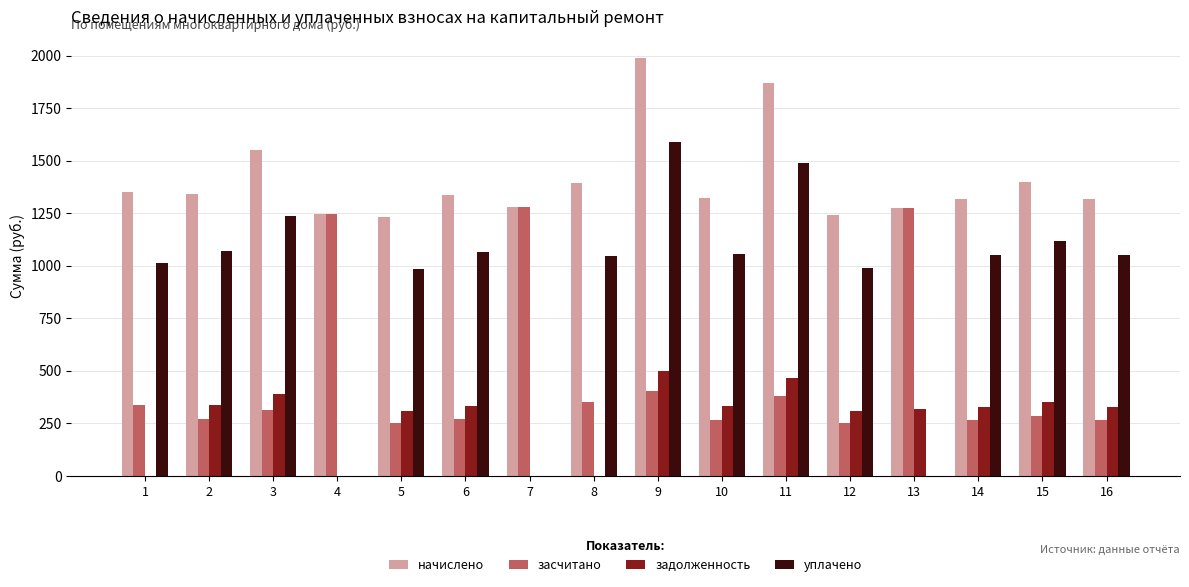

What is the sum of all начислено values?

22461.2